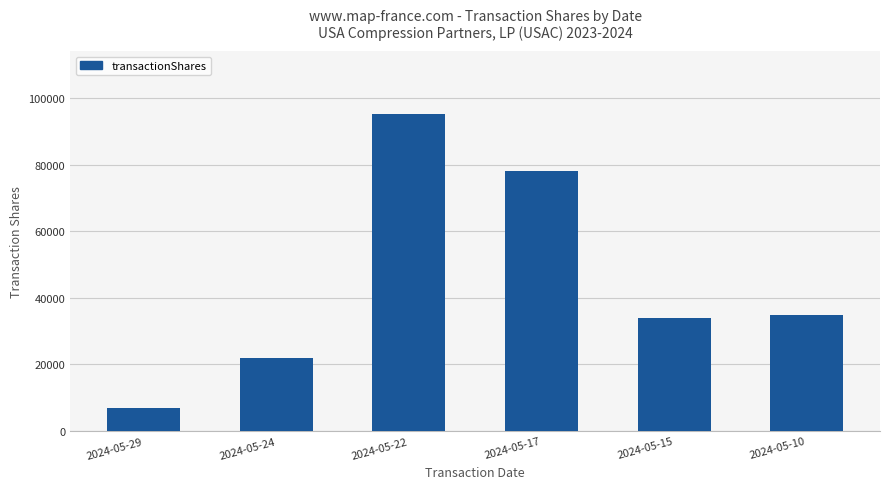

Count the number of data series in this chart.

1